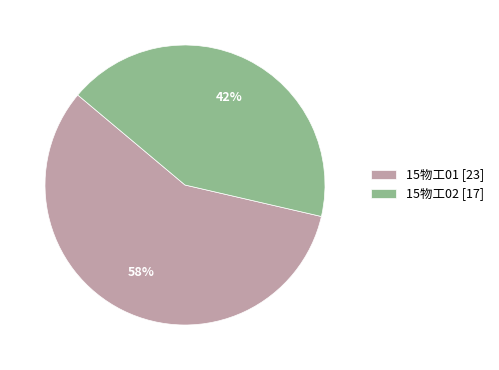

The 15物工01 slice represents 40% of the pie. True or false?

False